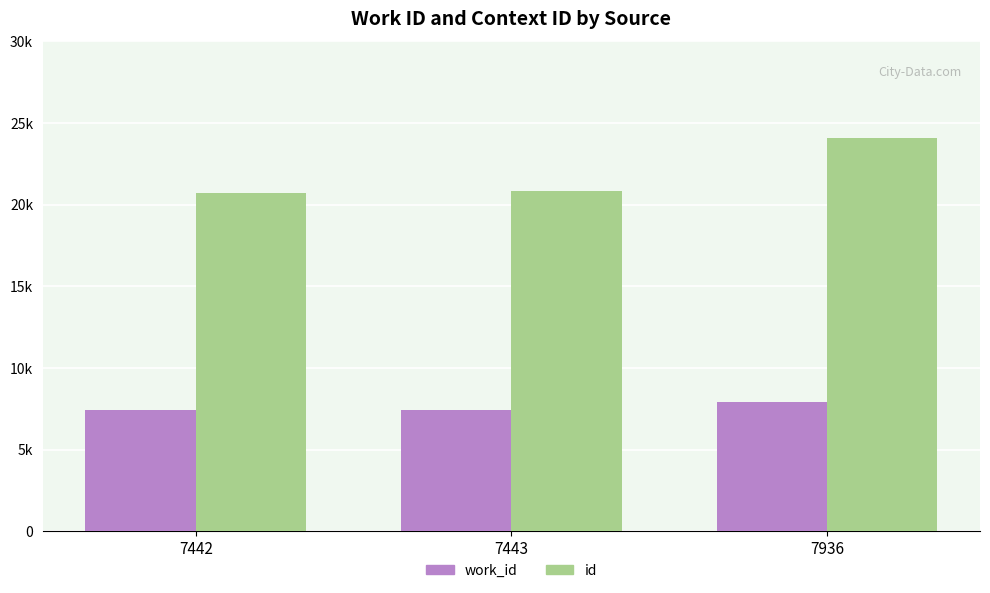

Rank the series by their maximum value, from highest to lowest.

id, work_id